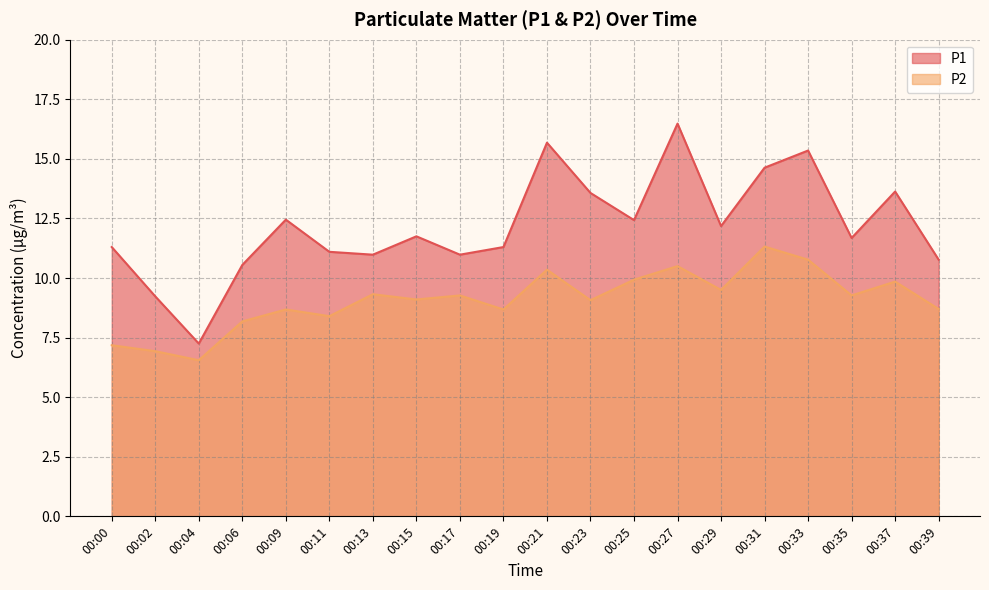

At how many categories does at least one series exceed 11?

14